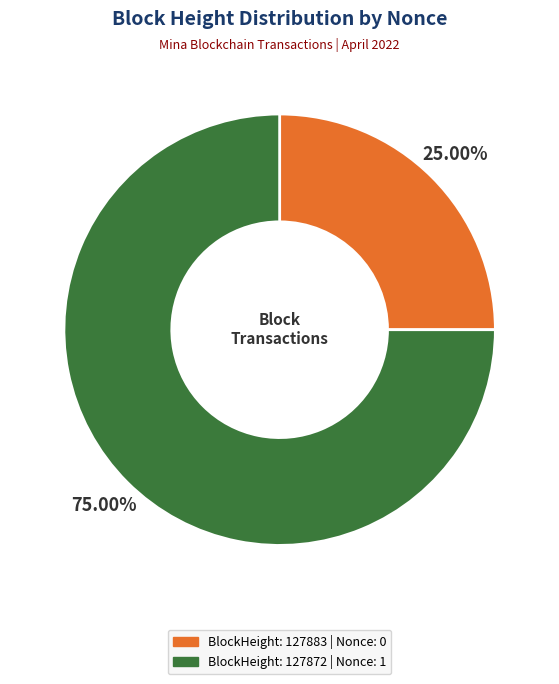

Is there a majority slice in this chart?

Yes